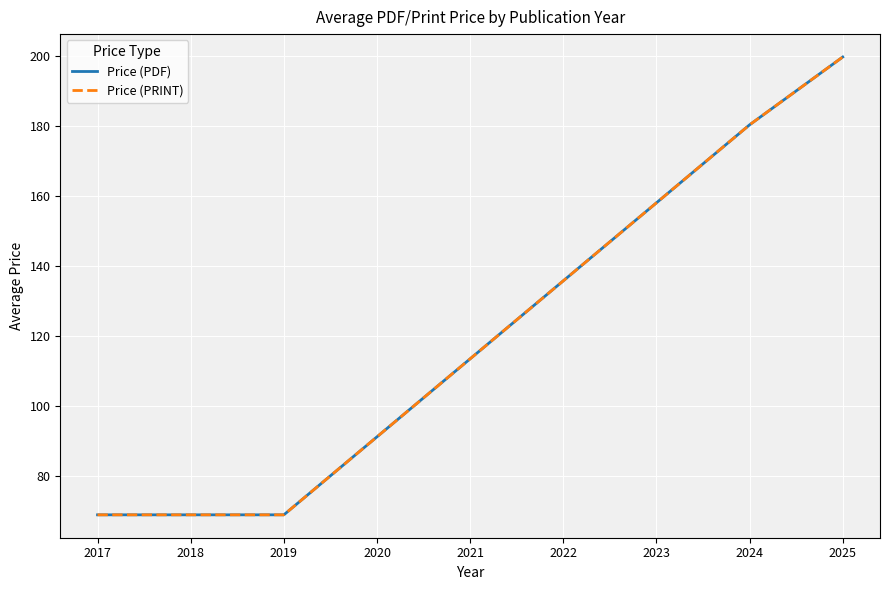

Does the chart display data point markers on the line(s)?

No